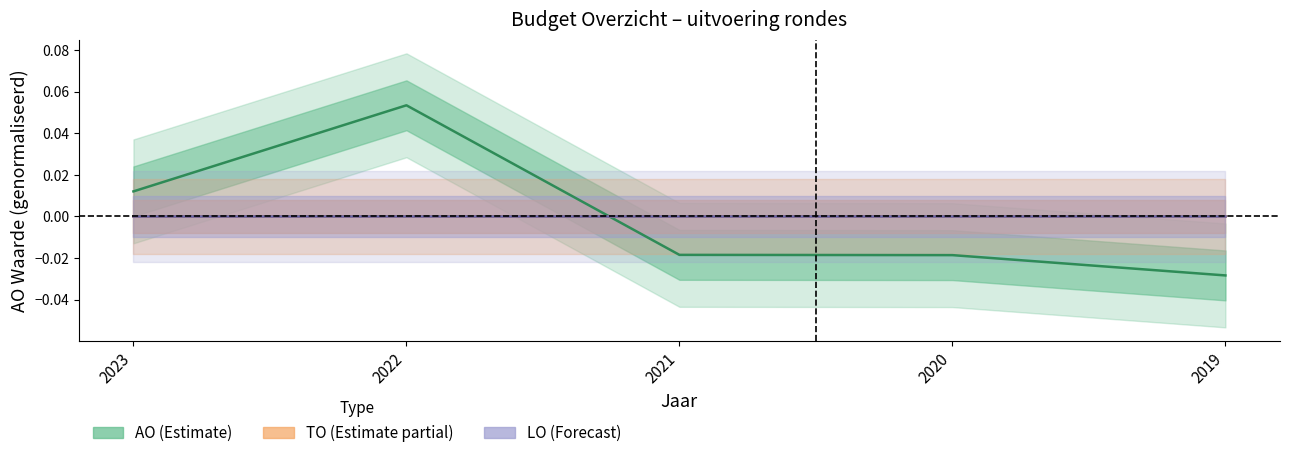

True or false: TO has a value of 0.0 at 2022.

True